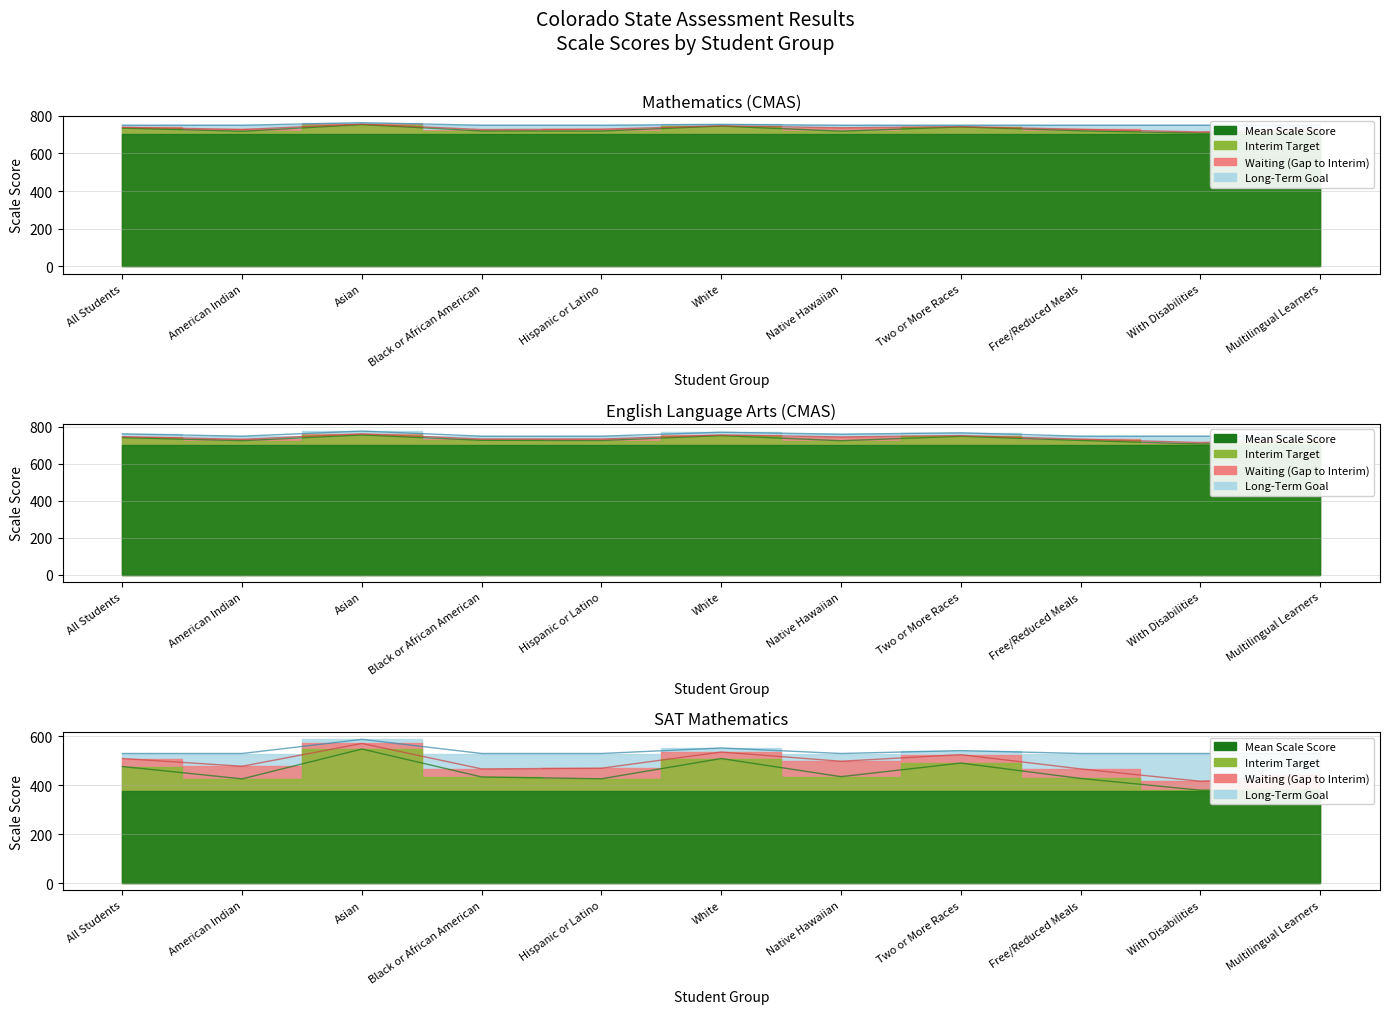

What is the label of the 11th point from the left?

Multilingual Learners